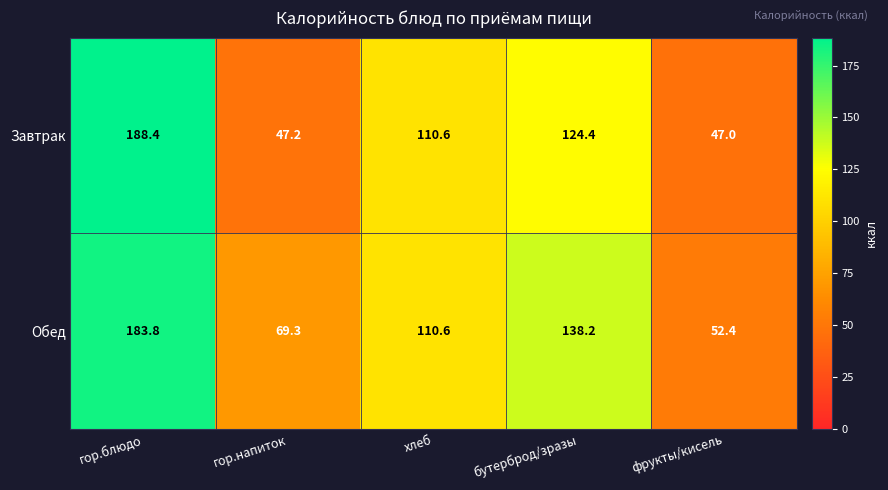

At which label does Завтрак reach its minimum?

фрукты/кисель